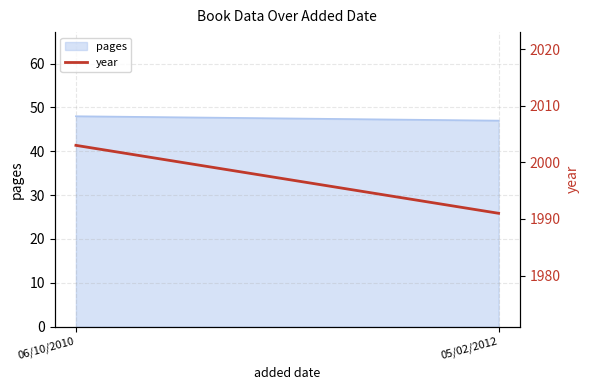

The value at 06/10/2010 is 2003. True or false?

True